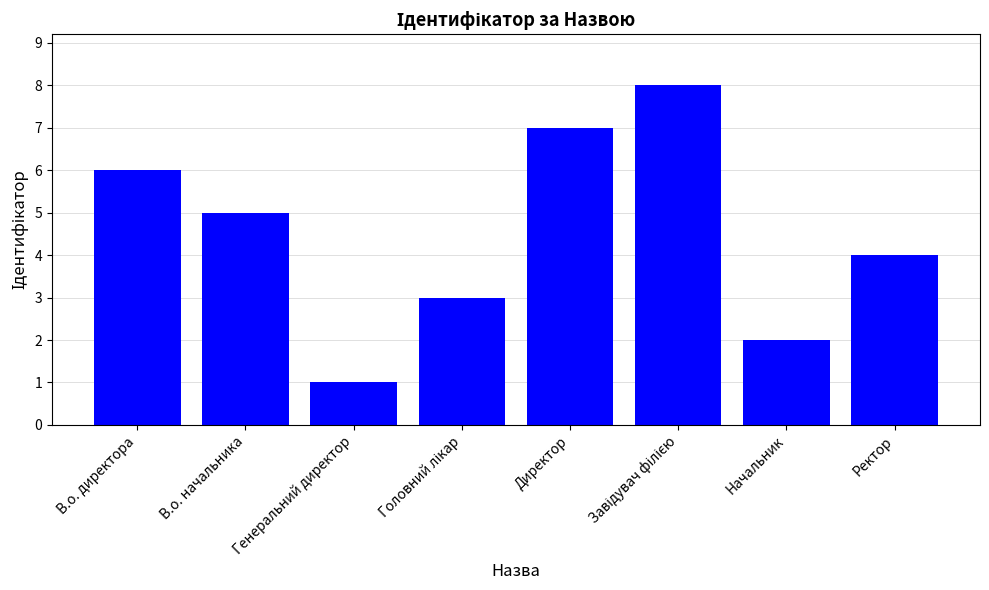

What position from the left is Генеральний директор?

3